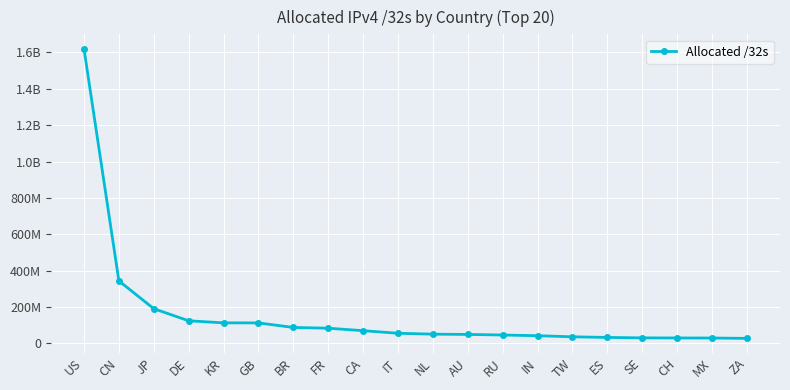

Which category has the lowest value across all series?

ZA